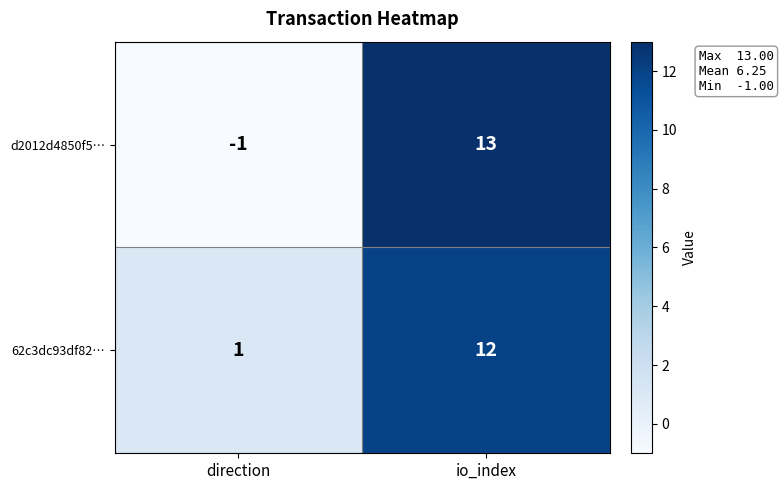

Count the number of categories in the chart.

2